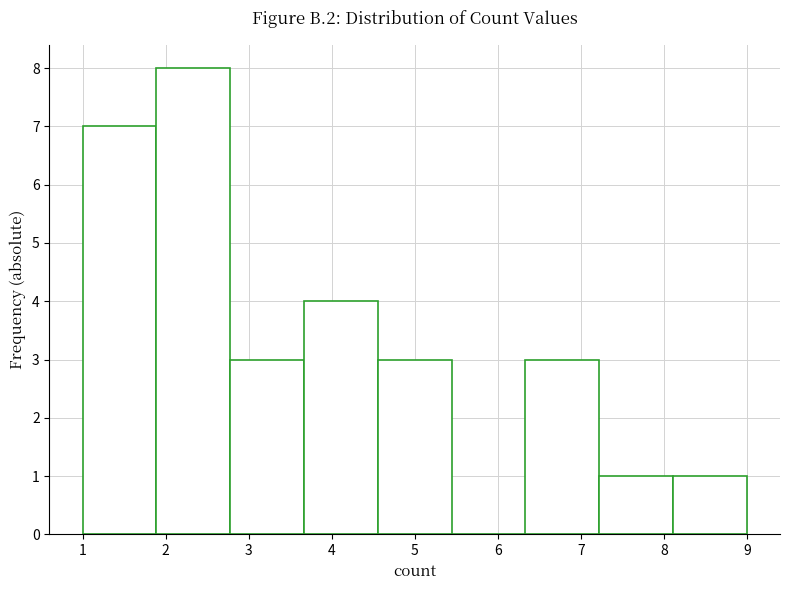

Over which range of the x-axis is the bar tallest?

1.9 to 2.8